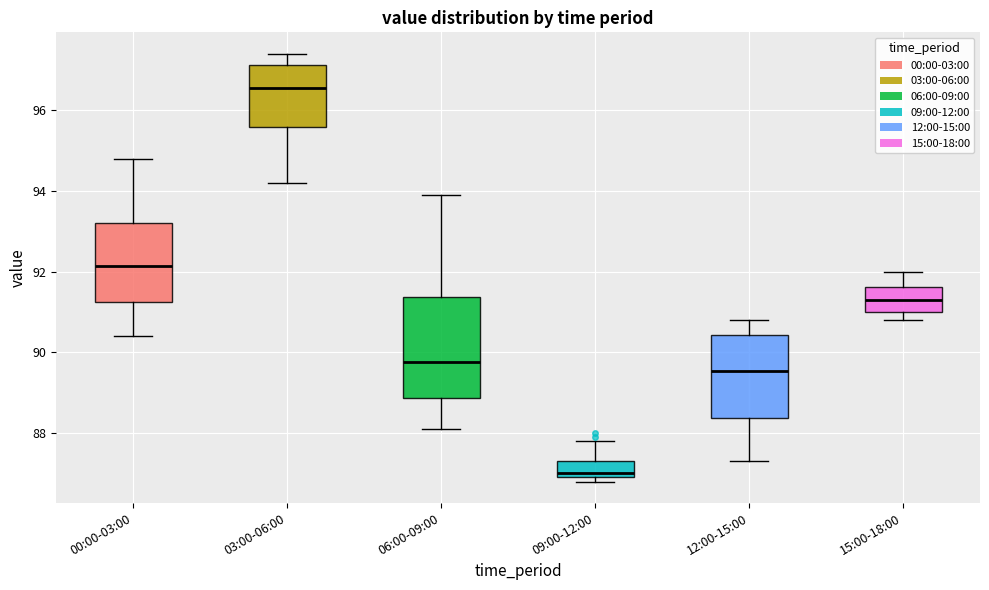

Reading left to right, read every box against the y-axis: the position of its median line, the range the box covers, and the ends of its whiskers. The values are not printed on the chart, so give them approximately, as read against the axis.

00:00-03:00: median 92.2, box 91.2 to 93.2, whiskers 90.4 to 94.8
03:00-06:00: median 96.6, box 95.6 to 97.2, whiskers 94.2 to 97.4
06:00-09:00: median 89.8, box 88.8 to 91.4, whiskers 88.2 to 94.0
09:00-12:00: median 87.0 (just above the box's lower edge), box 87.0 to 87.4, whiskers 86.8 to 87.8
12:00-15:00: median 89.6, box 88.4 to 90.4, whiskers 87.4 to 90.8
15:00-18:00: median 91.4, box 91.0 to 91.6, whiskers 90.8 to 92.0